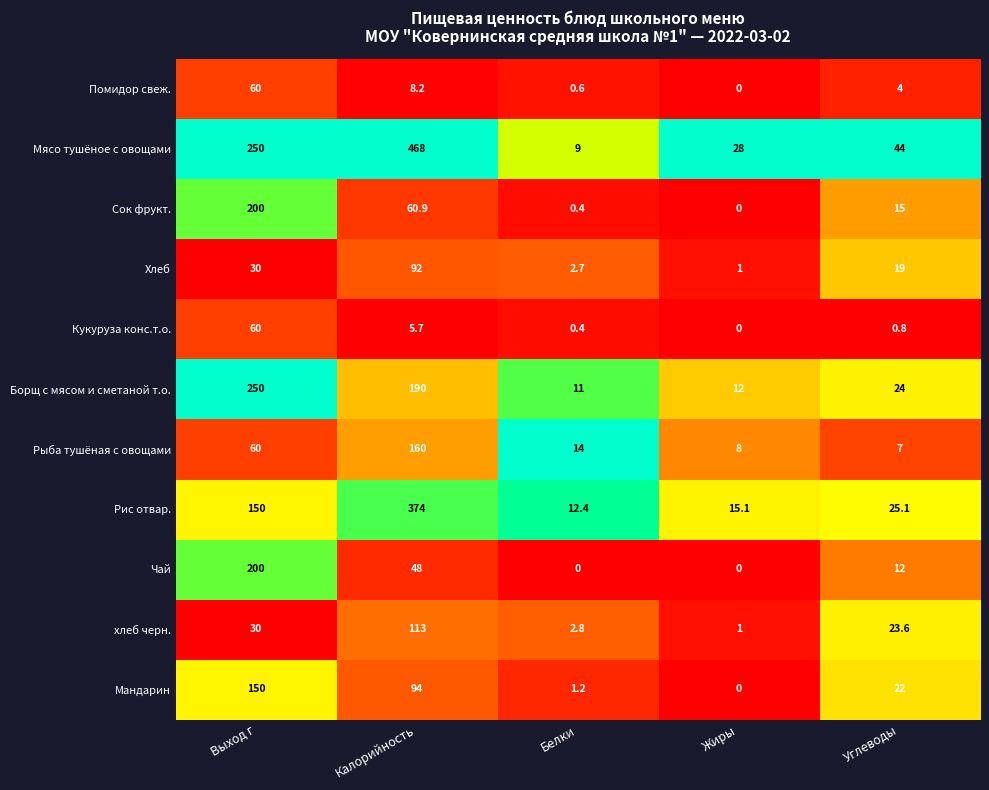

The Помидор свеж. series shows 60.0 at Выход г. True or false?

True